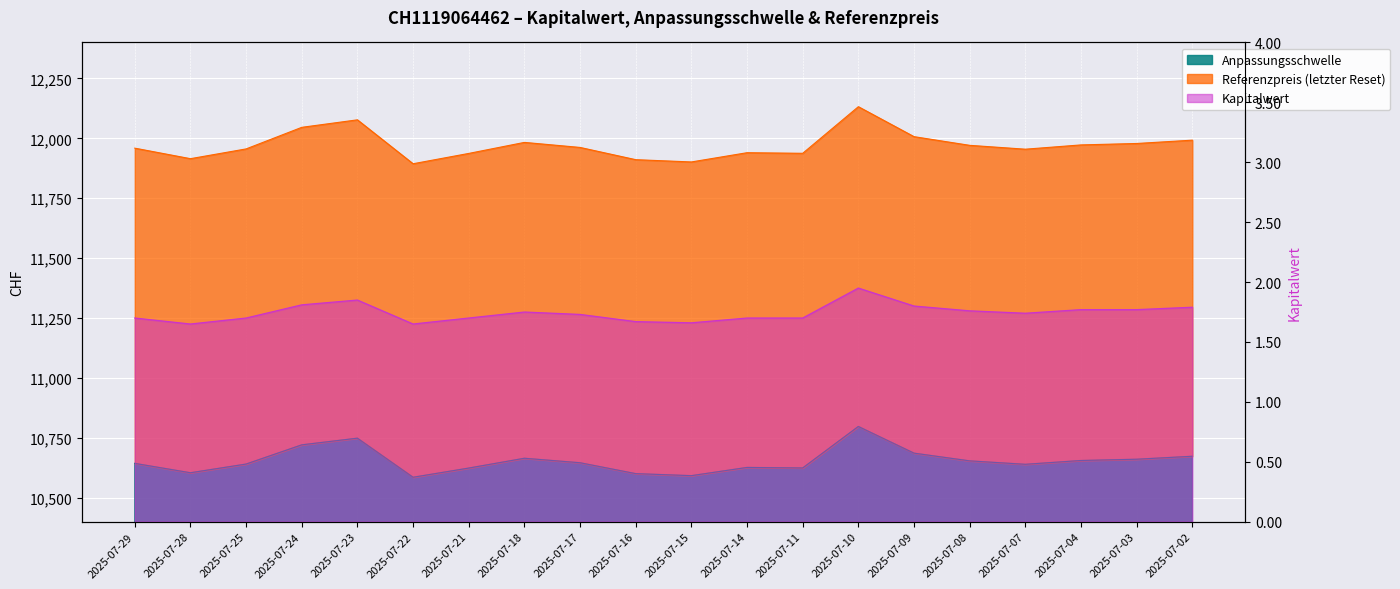

What is the total value across all series at 2025-07-11?

22563.4